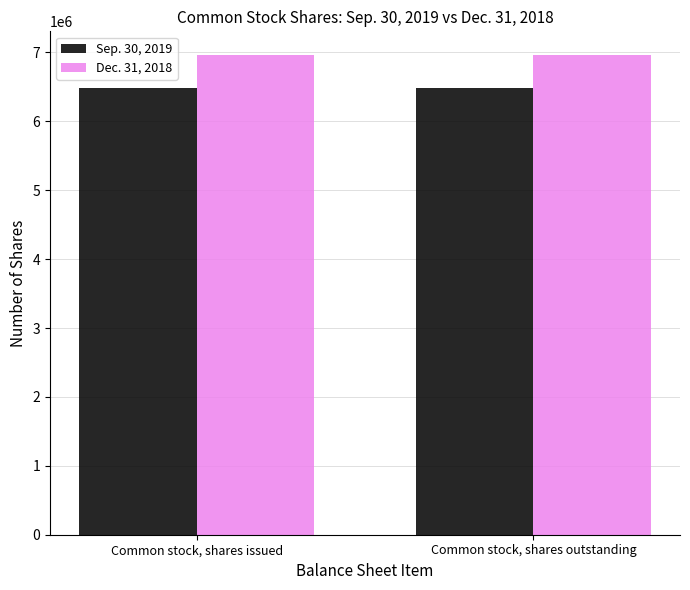

At Common stock, shares outstanding, list the series in order from smallest to largest.

Sep. 30, 2019, Dec. 31, 2018